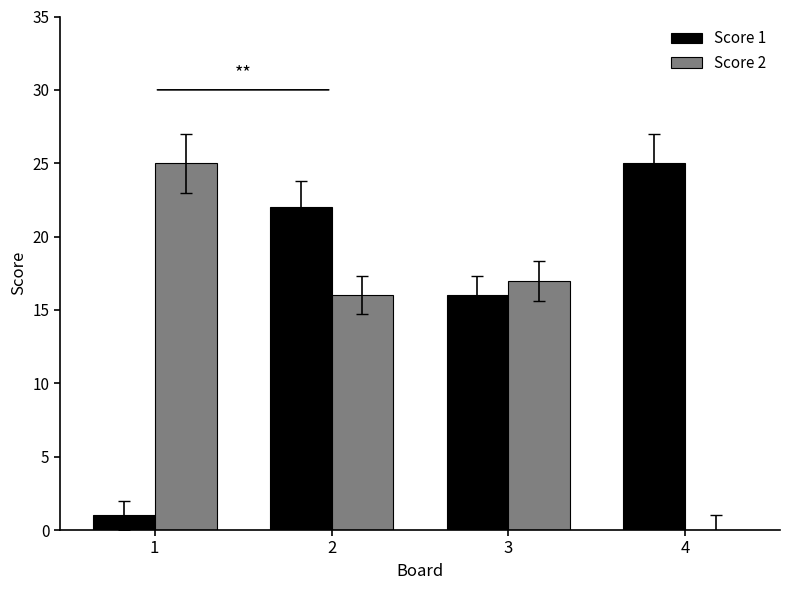

Between 2 and 3, which series saw the biggest shift?

Score 1